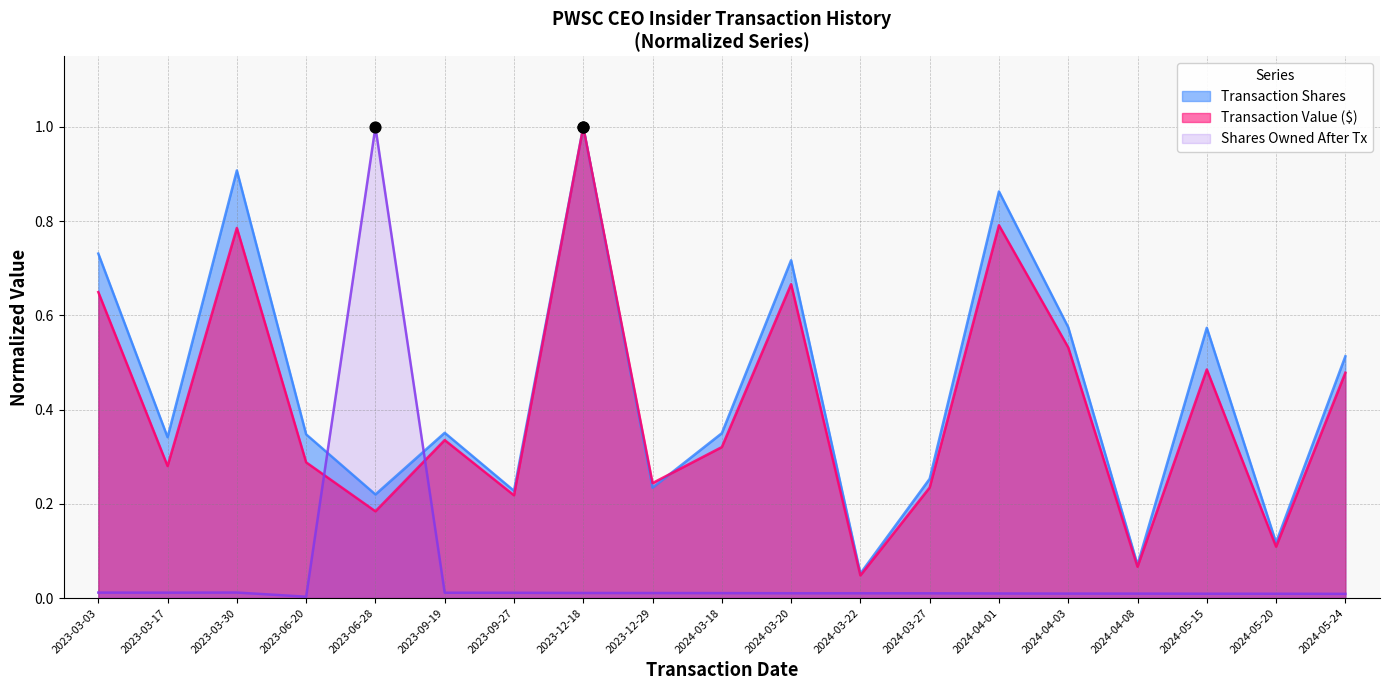

At how many categories does at least one series exceed 0?

19